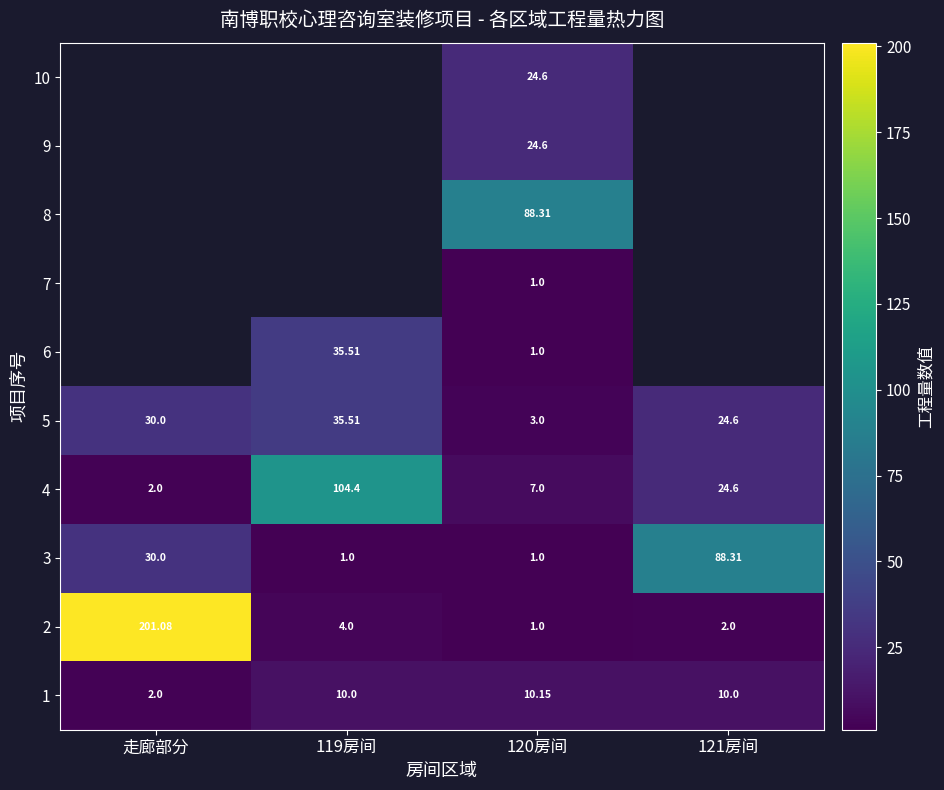

Is the value of 8 at 120房间 greater than the value of 3 at 120房间?

Yes